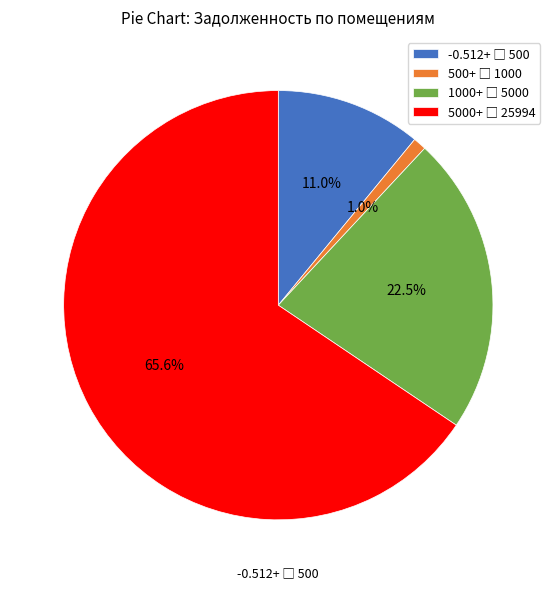

Is there any slice that represents more than half of the pie?

Yes